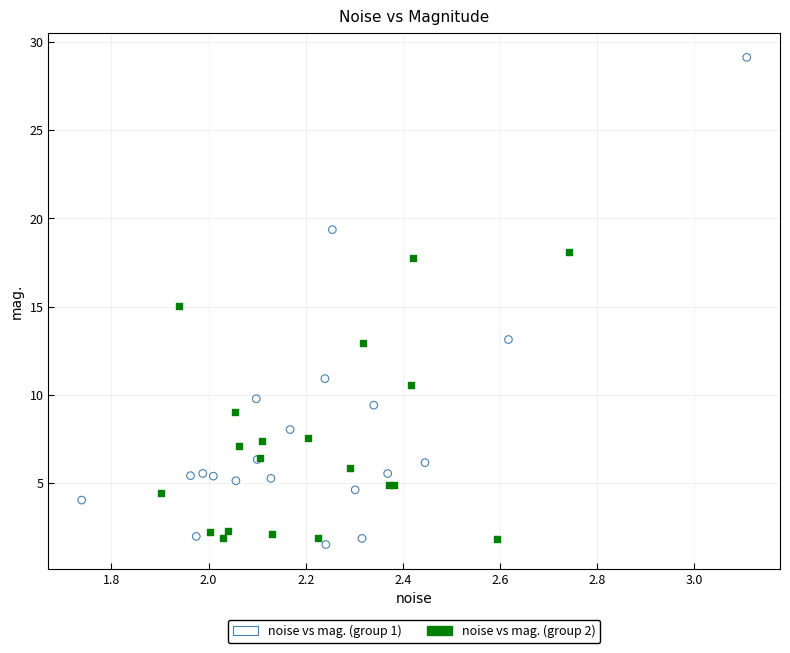

What are all the series names shown in the legend?

noise vs mag. (group 1), noise vs mag. (group 2)